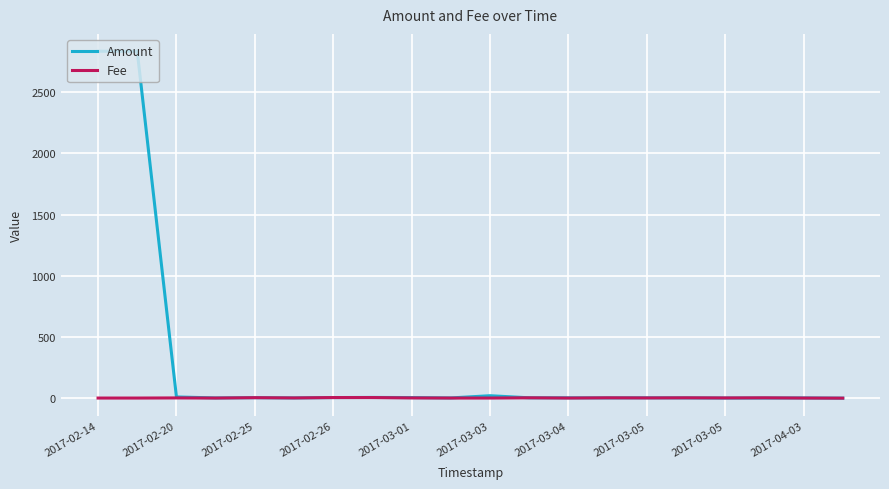

Which series has the widest spread of values?

Amount